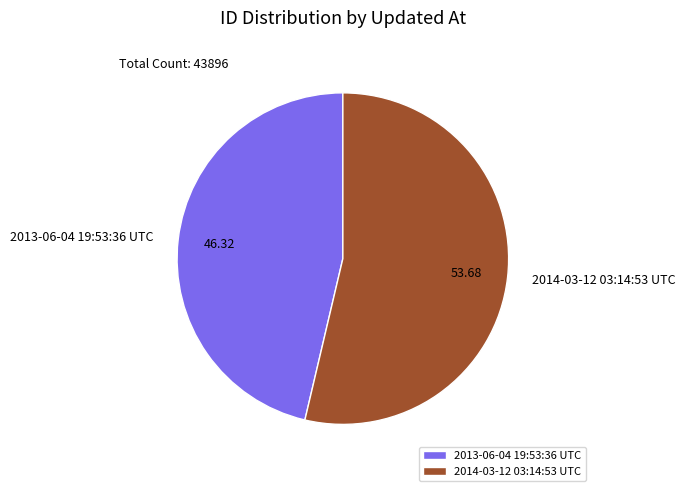

Combined, do 2014-03-12 03:14:53 UTC and 2013-06-04 19:53:36 UTC account for over 50%?

Yes